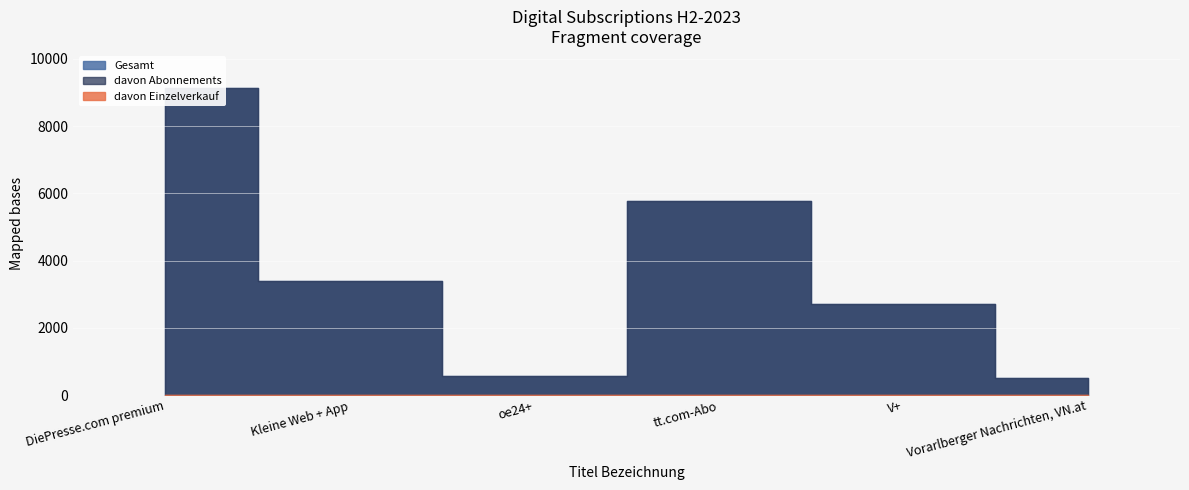

Which series has the largest total across all categories?

Gesamt